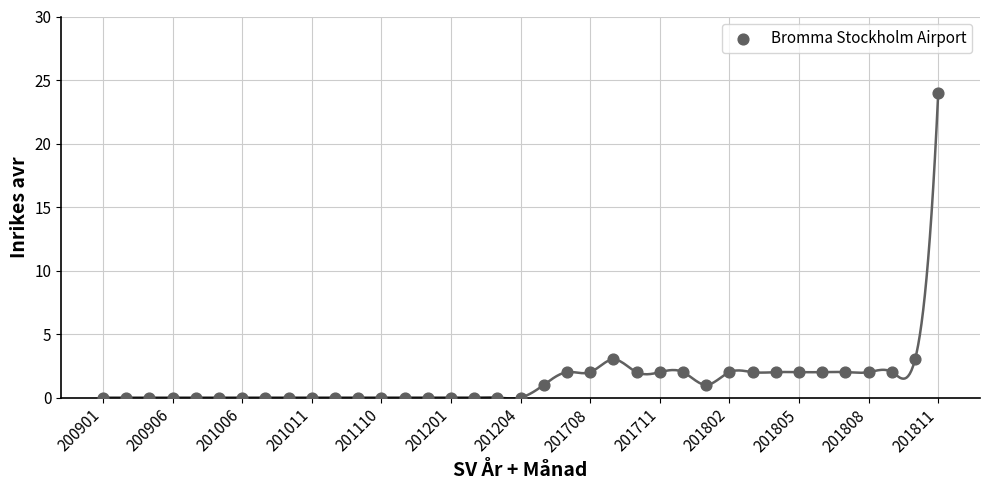

What is the range of Y values (max minus min)?

24